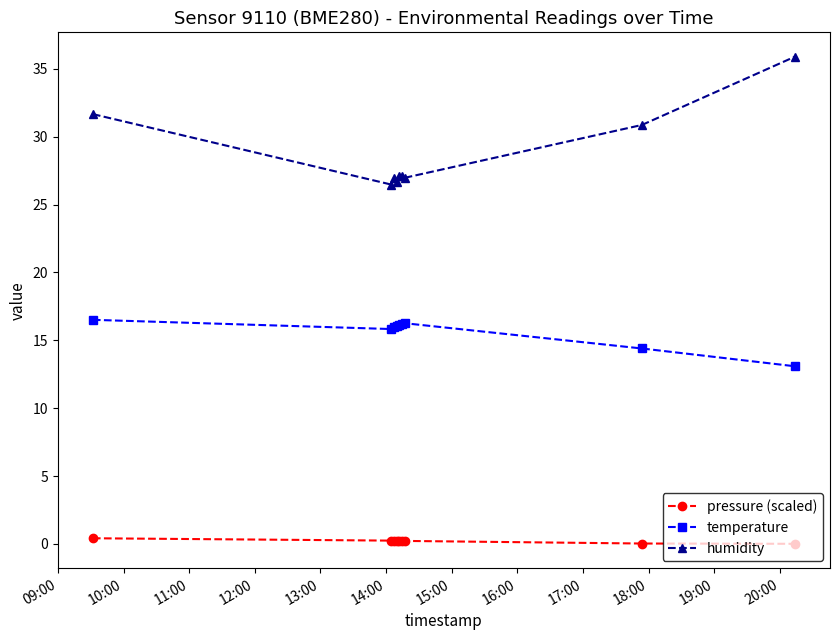

What is the value of the temperature point at the 4th from the left?

16.1